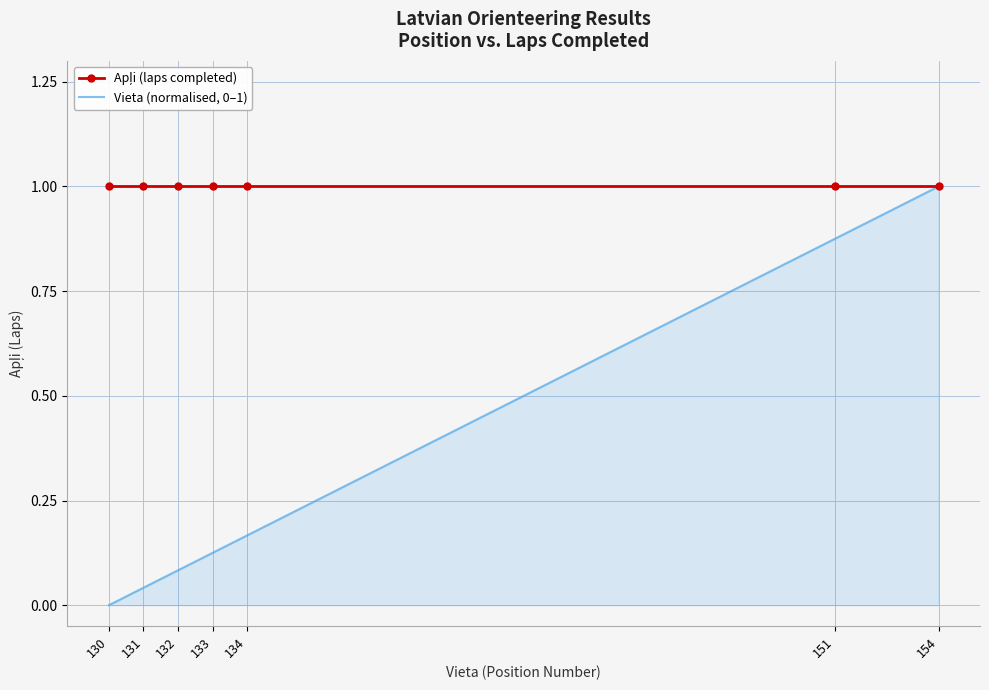

At which label does Vieta (normalised, 0–1) reach its minimum?

130